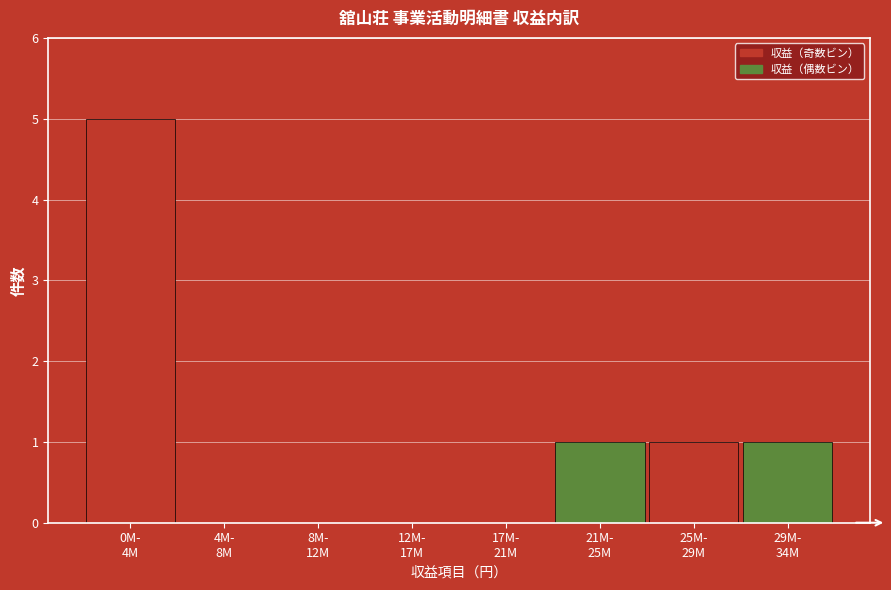

What is the maximum value shown in the chart?

5